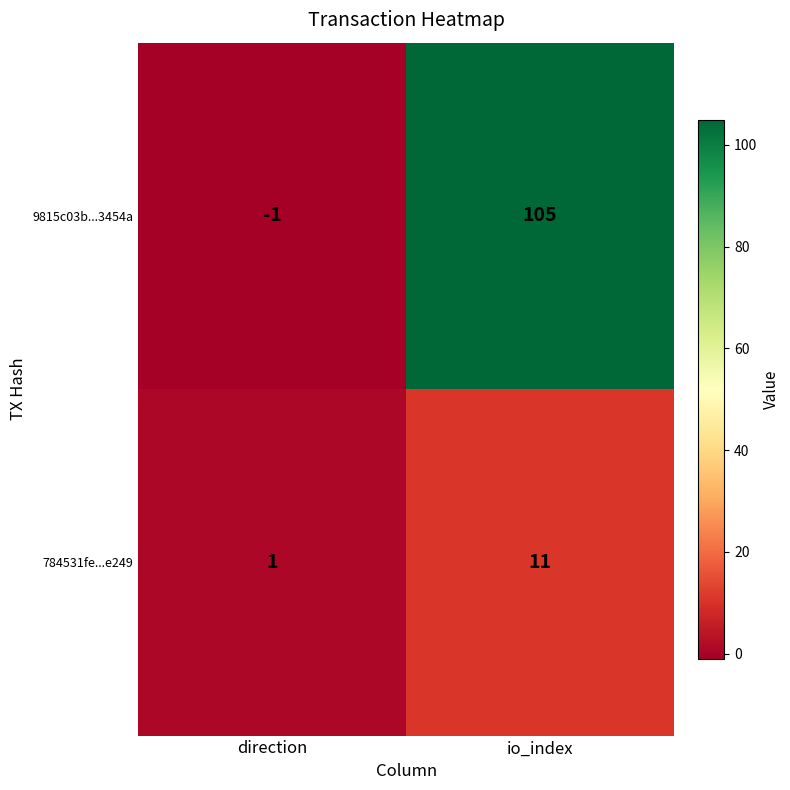

How many data points does each series have?

2